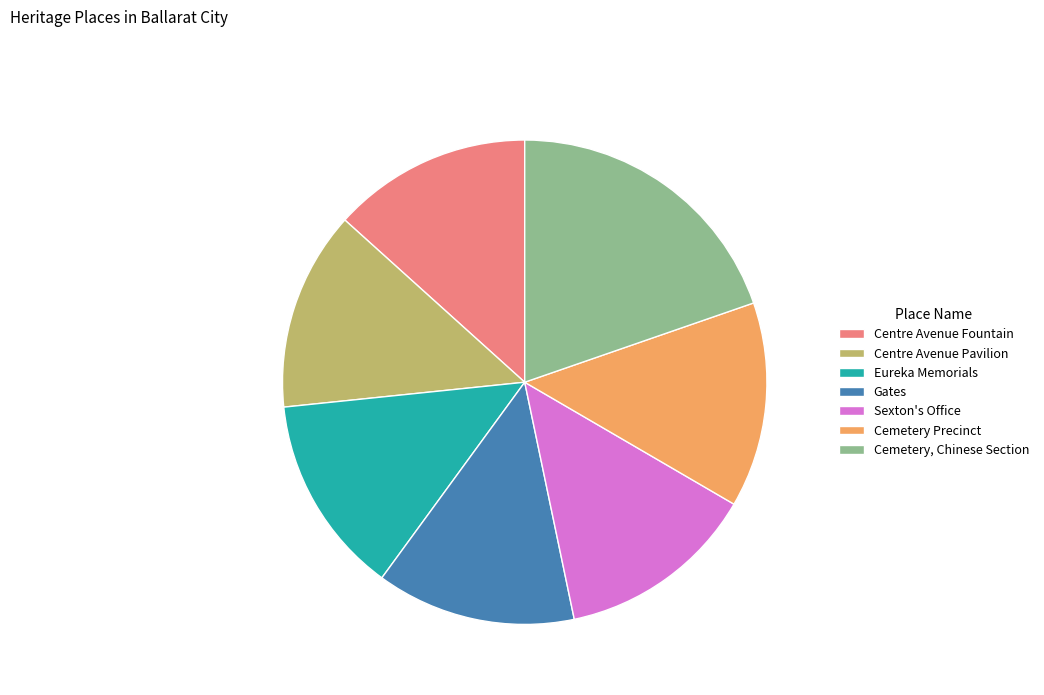

What is the ratio of the value at Cemetery Precinct to the value at Centre Avenue Fountain?

1.0